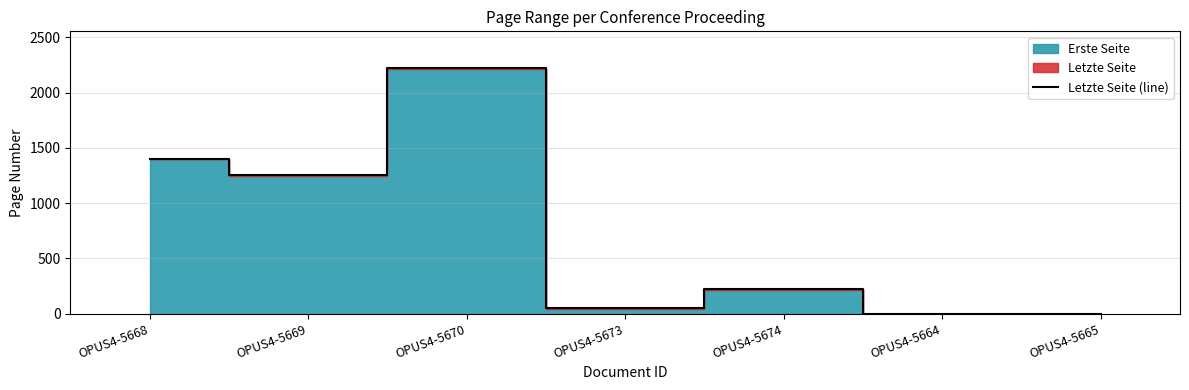

The value at OPUS4-5669 is 1250. True or false?

True